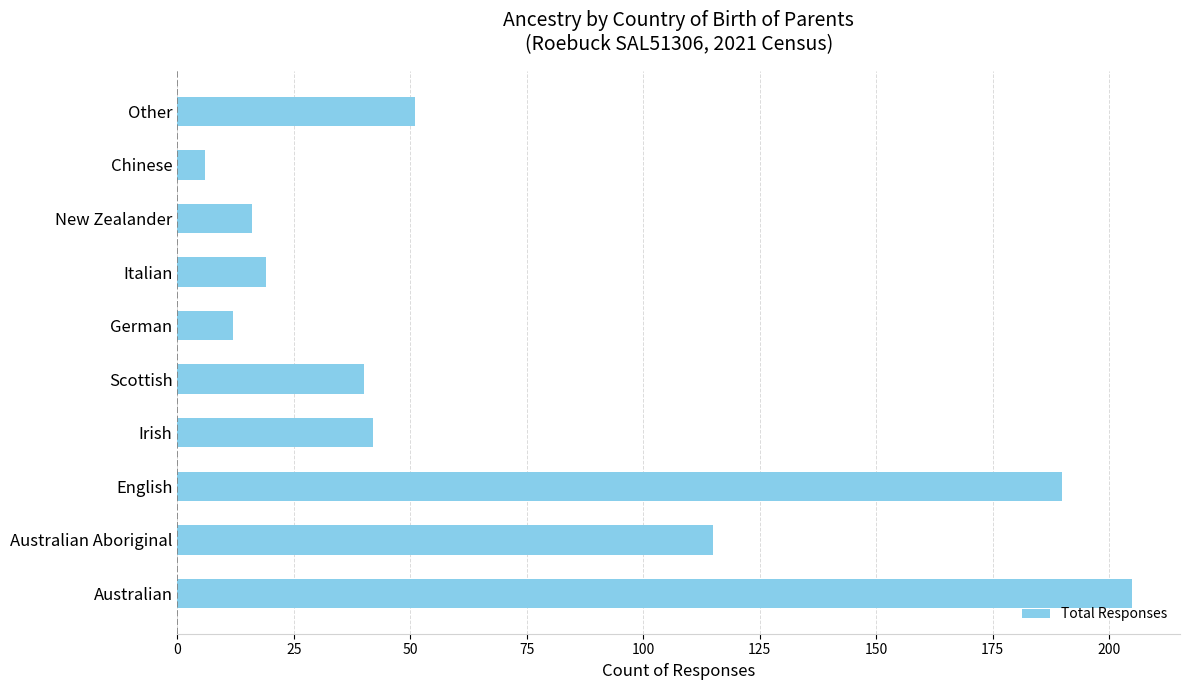

Which category has the lowest value across all series?

Chinese